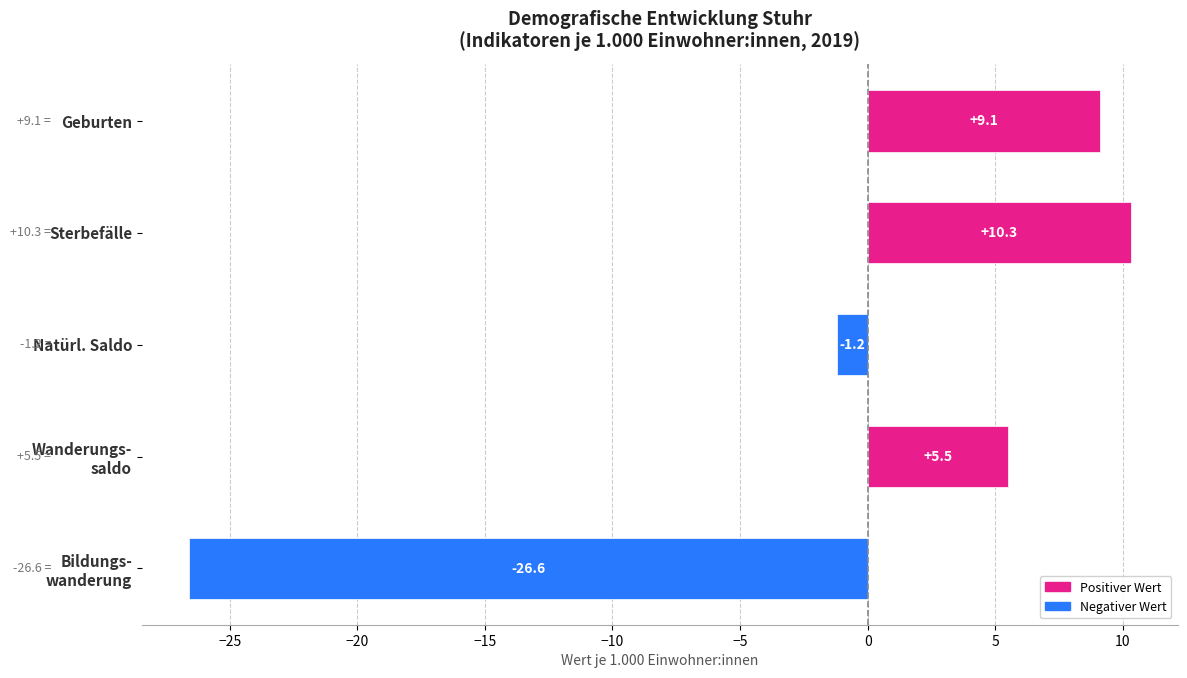

How many bars are there in total?

5